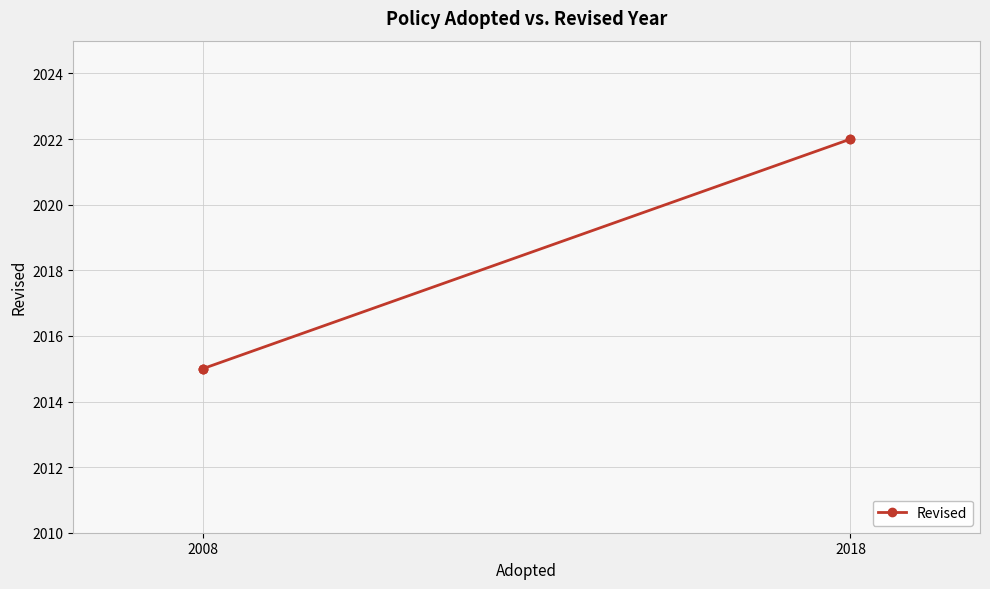

The chart shows a value of 2769 at 2018. True or false?

False